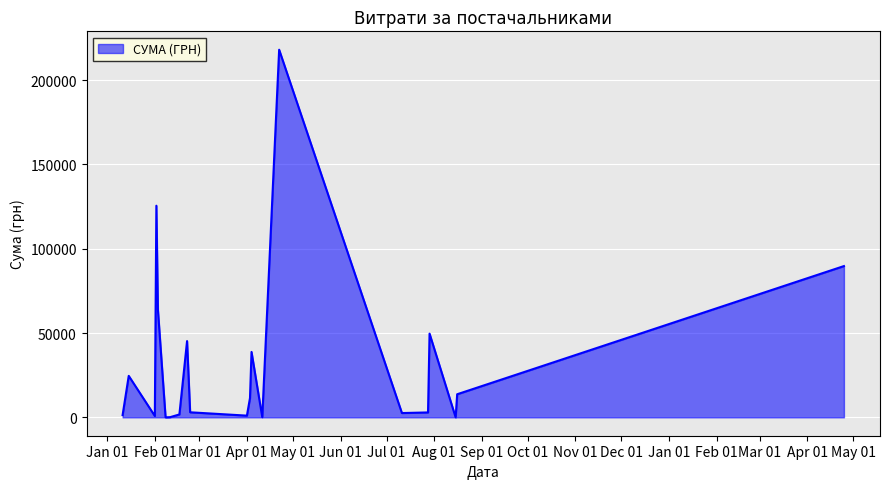

Does the chart have visible grid lines?

Yes